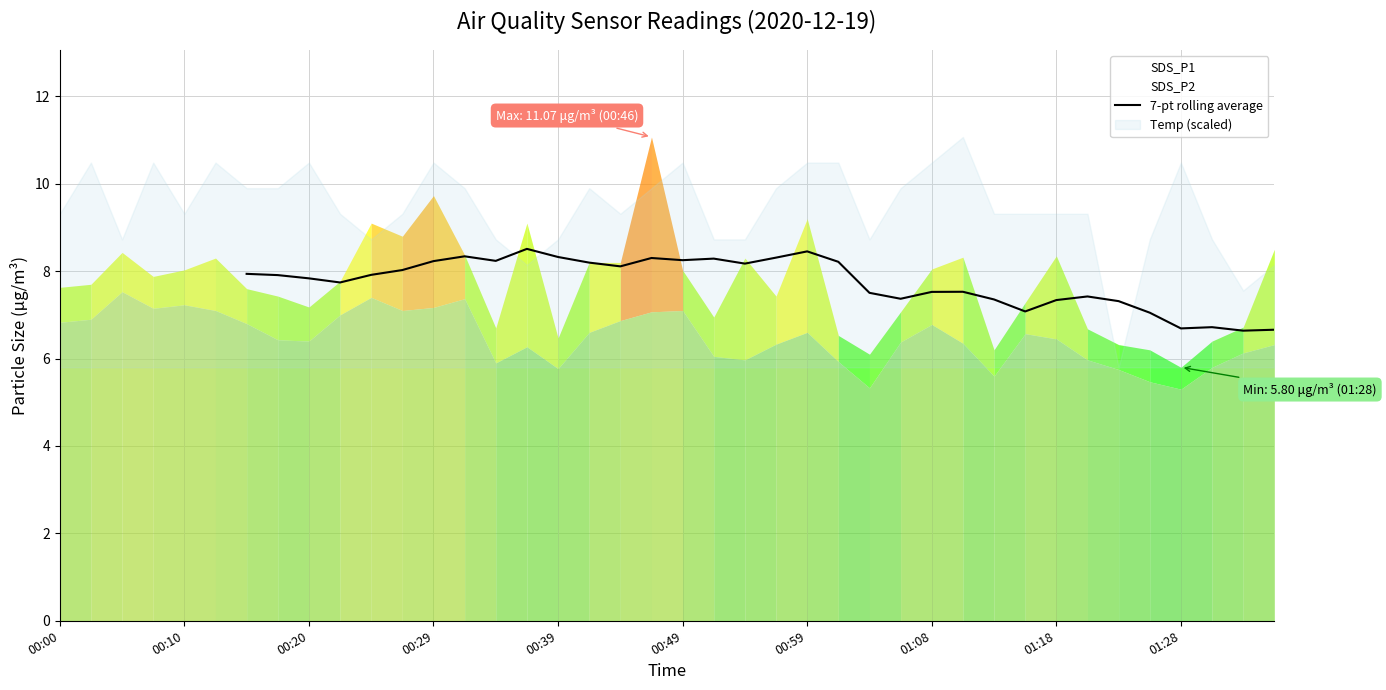

How many interior local valleys (lower than both neighbors) does the data have?

9